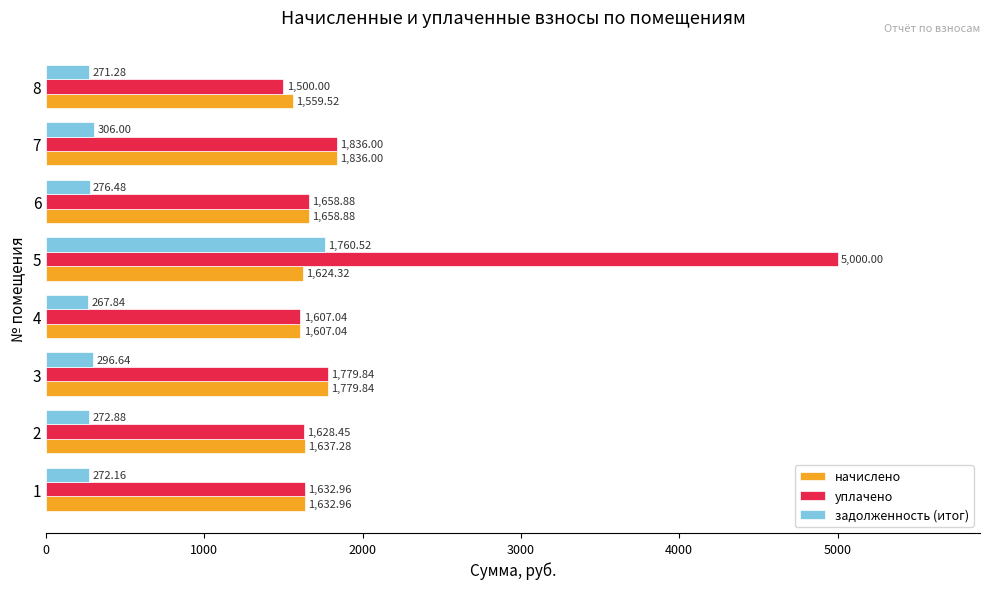

What is the spread (max minus min) of values at 8?

1288.2